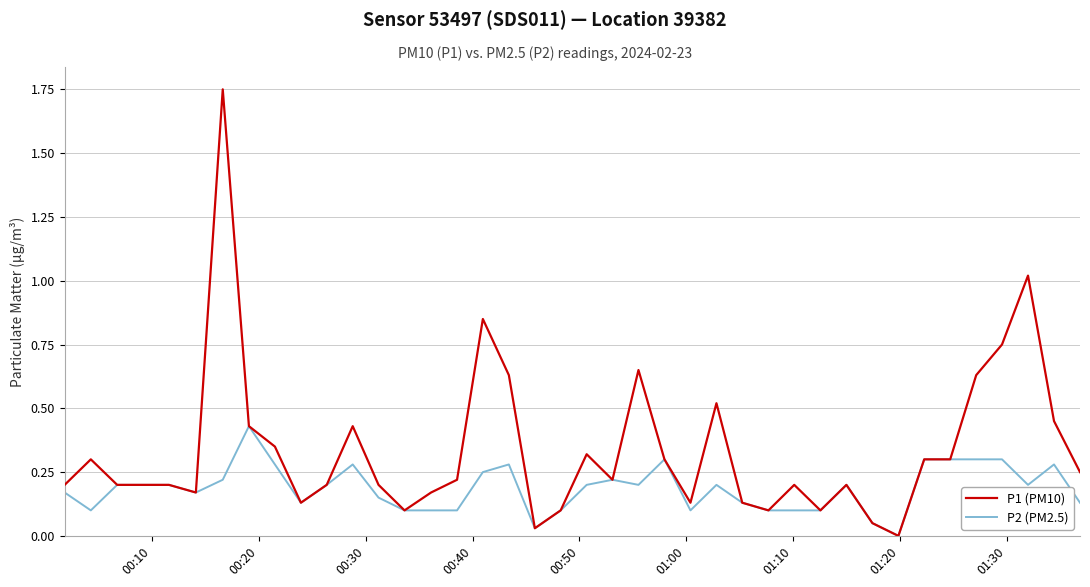

Rank the series by their average value, from highest to lowest.

P1 (PM10), P2 (PM2.5)